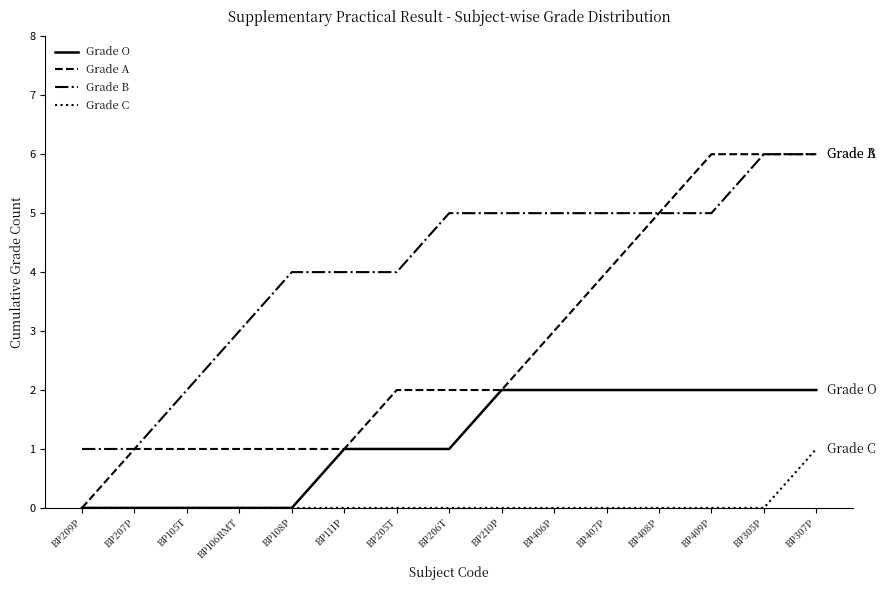

What is the difference between the Grade A values at BP108P and BP305P?

5